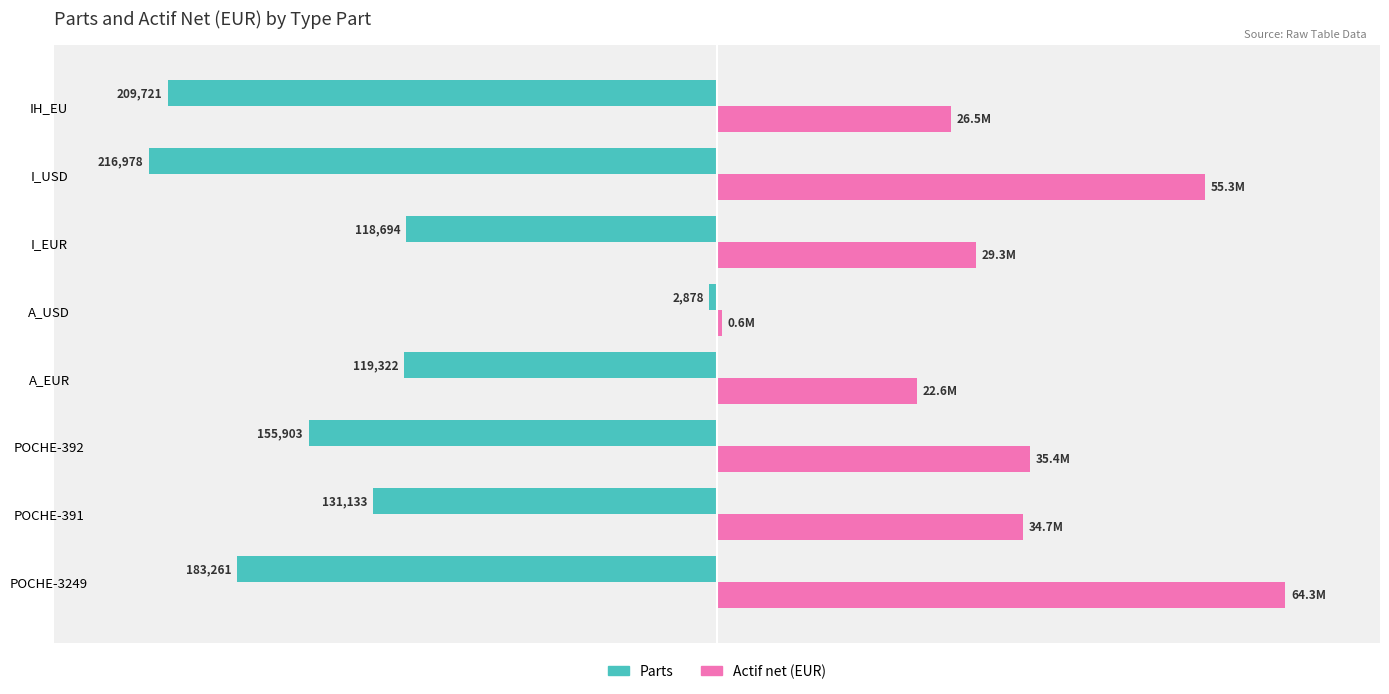

What are all the series names shown in the legend?

Parts, Actif net (EUR)